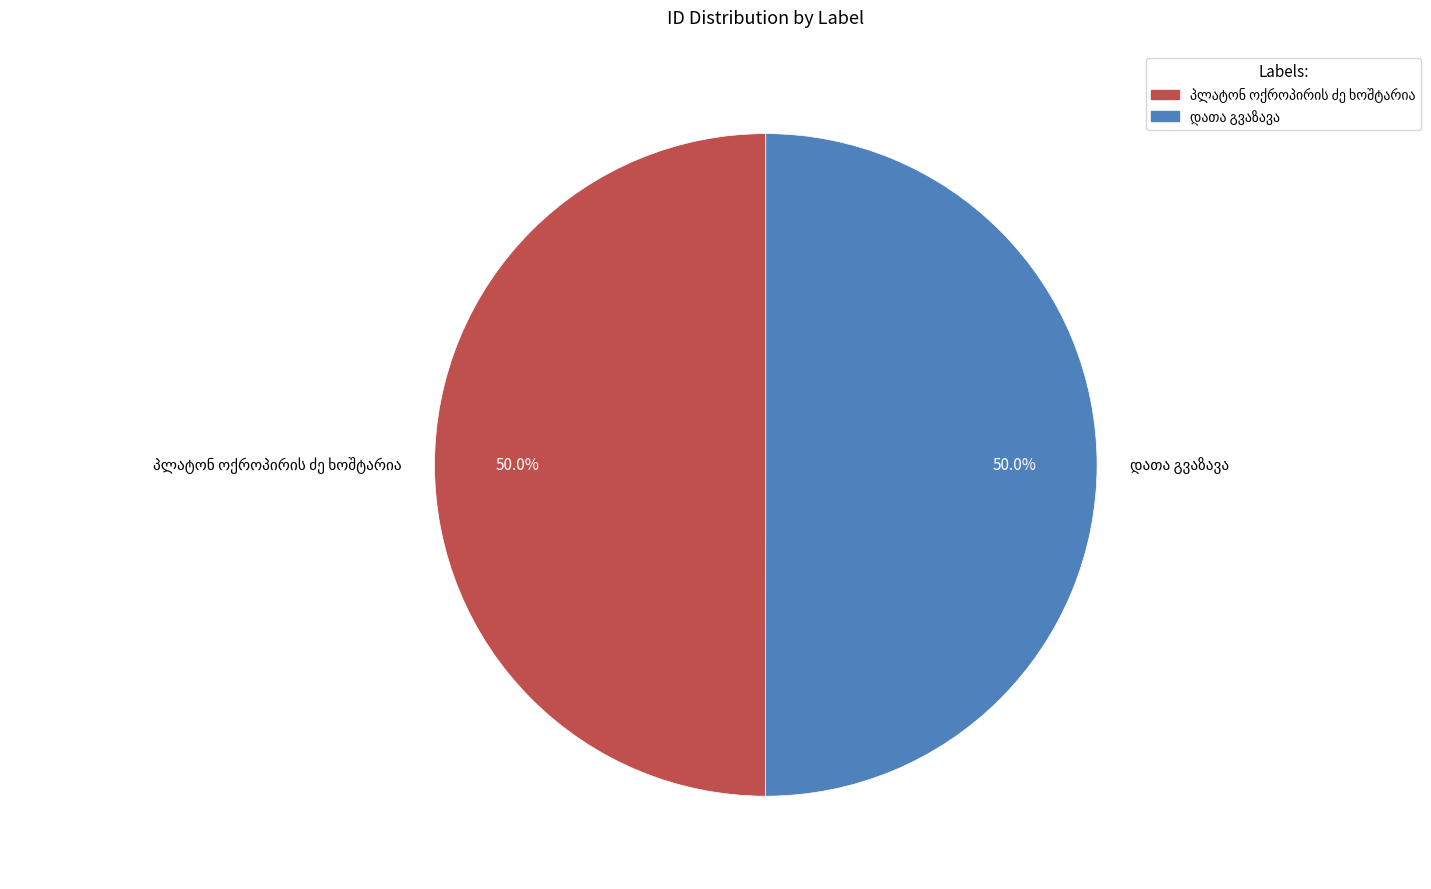

What is the change in value from პლატონ ოქროპირის ძე ხოშტარია to დათა გვაზავა?

+5